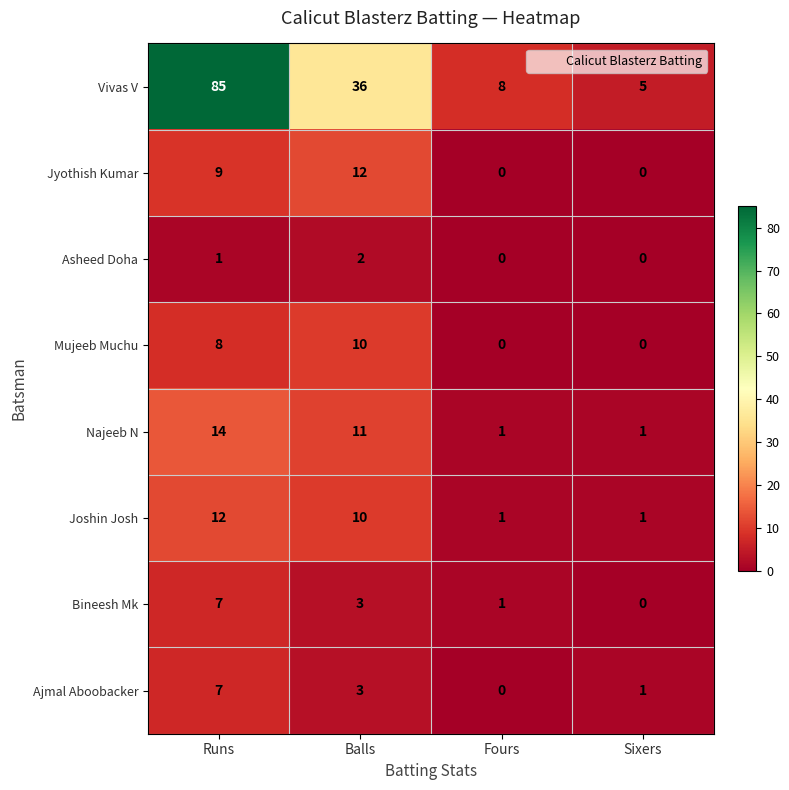

Read the Jyothish Kumar value at Runs, to the nearest 10.

10